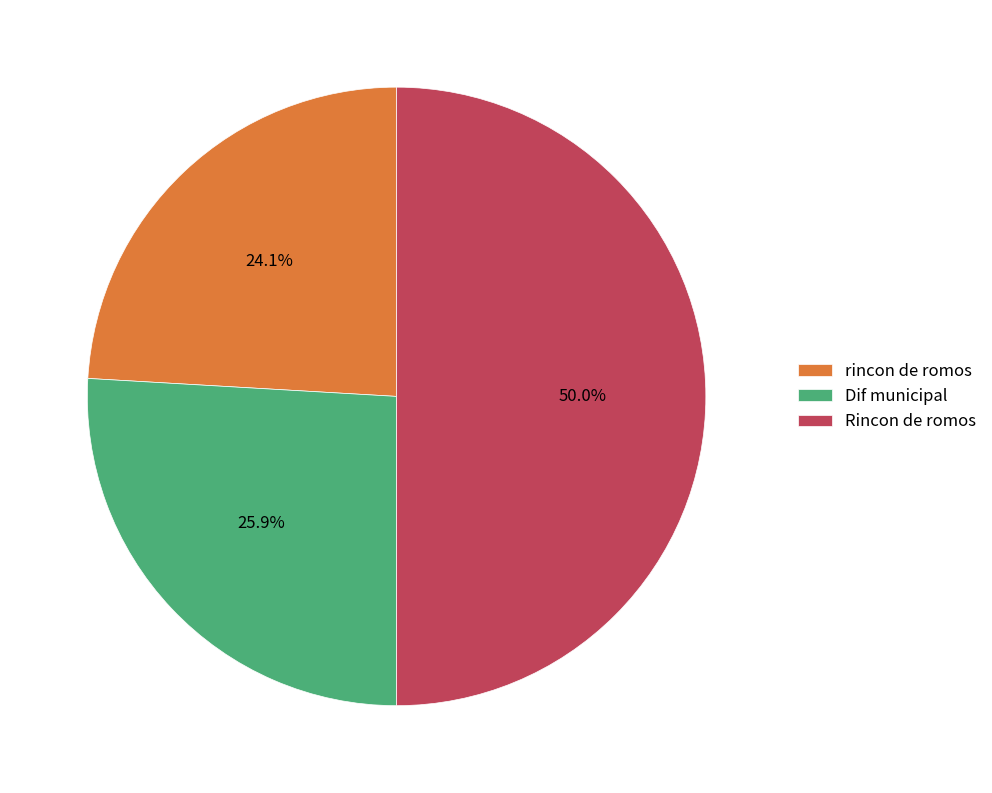

Rank the categories by value from highest to lowest.

Rincon de romos, Dif municipal, rincon de romos